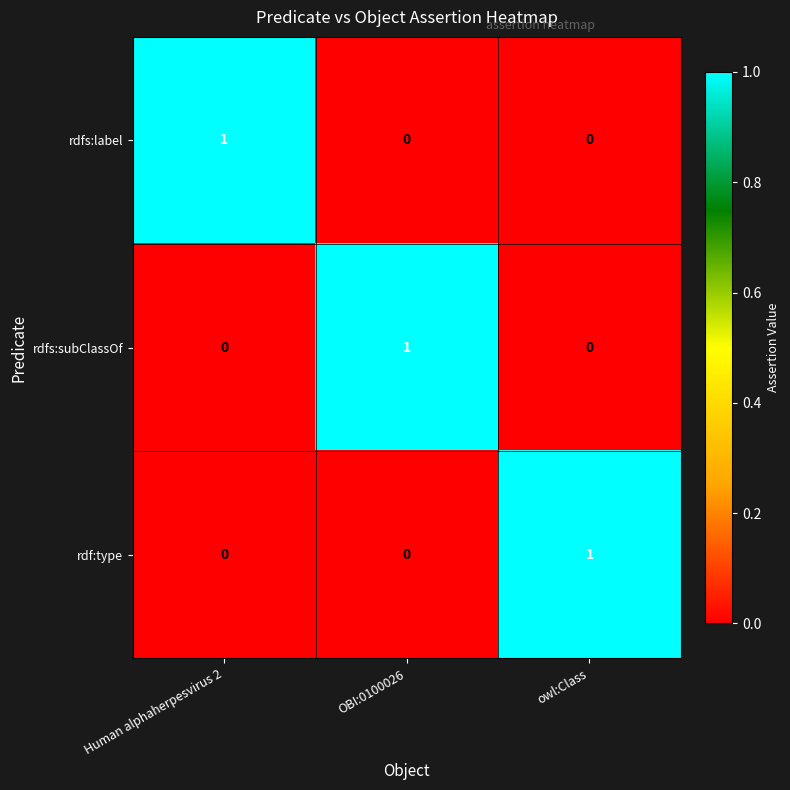

True or false: rdfs:subClassOf has a value of 0 at owl:Class.

True